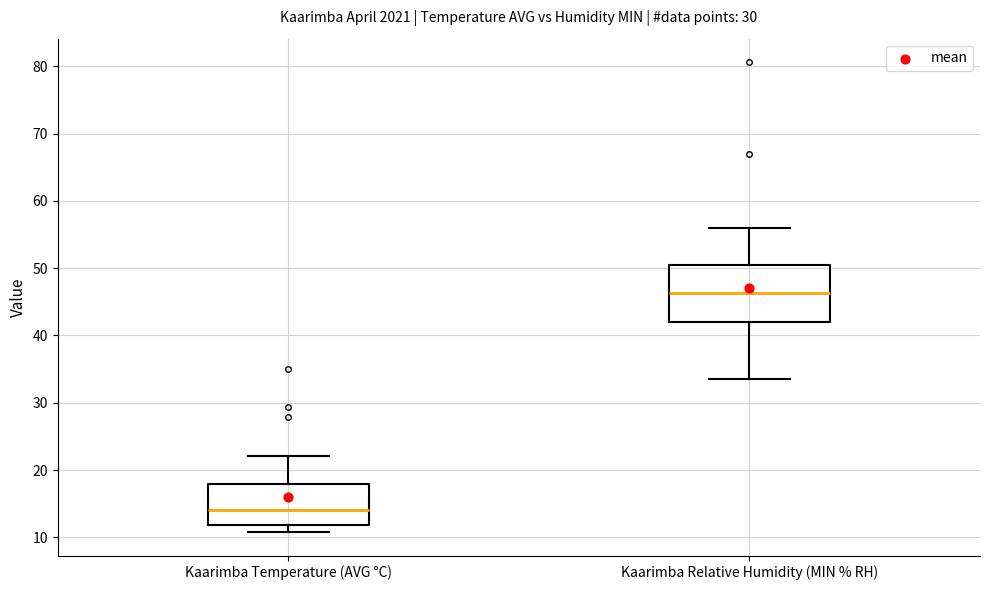

Which box has the highest median line?

Kaarimba Relative Humidity (MIN % RH)